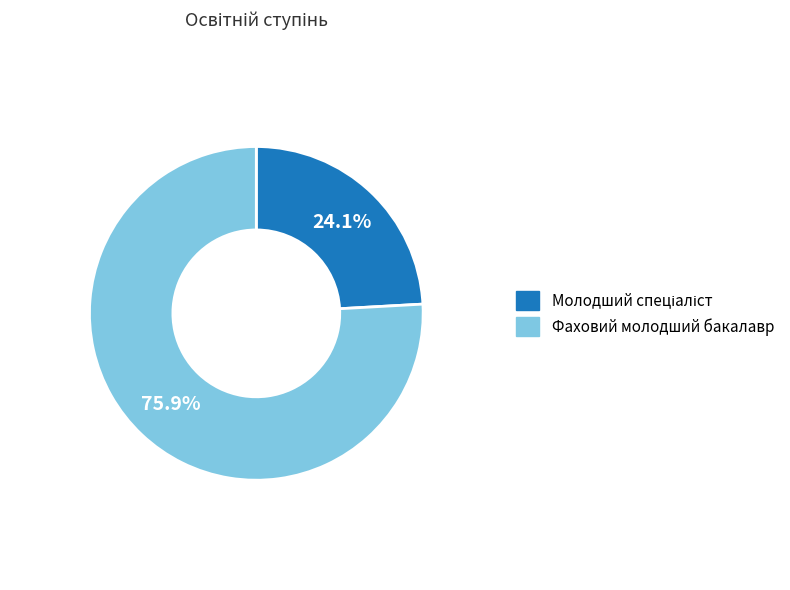

What portion of the pie excludes Фаховий молодший бакалавр?

24.1%